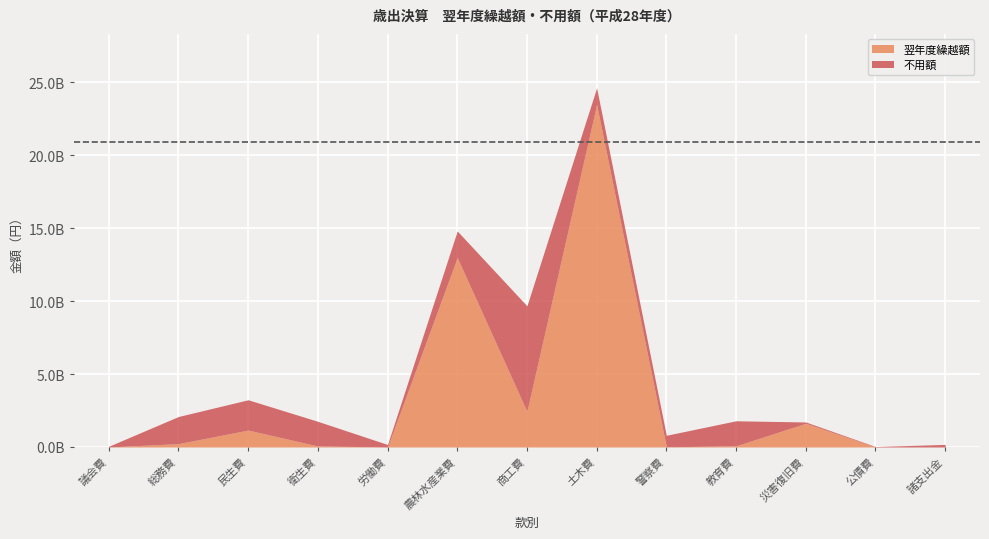

True or false: 翌年度繰越額 has a value of 31536137 at 教育費.

False